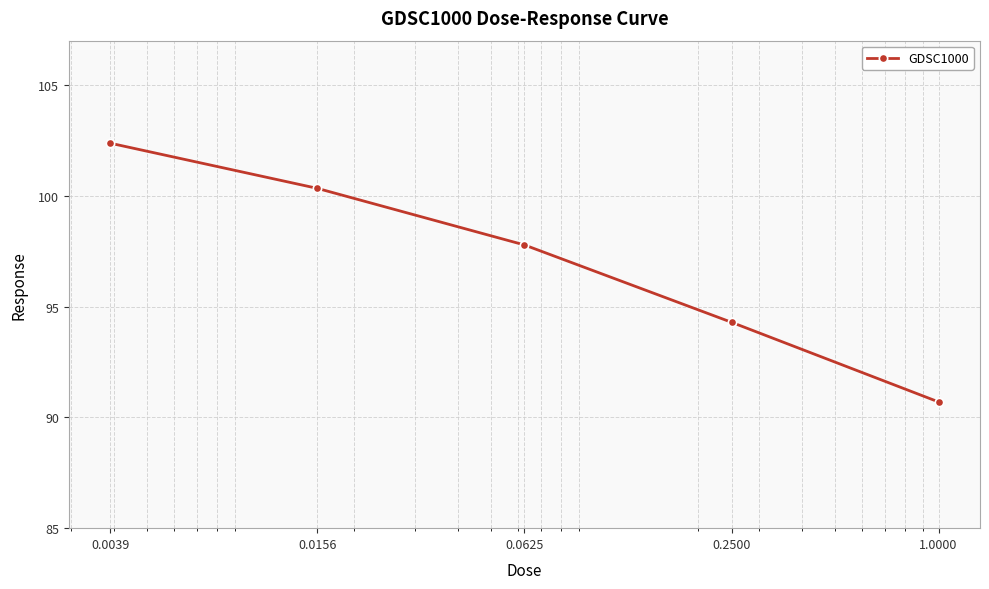

What is the value of the 1st point from the left?

102.4